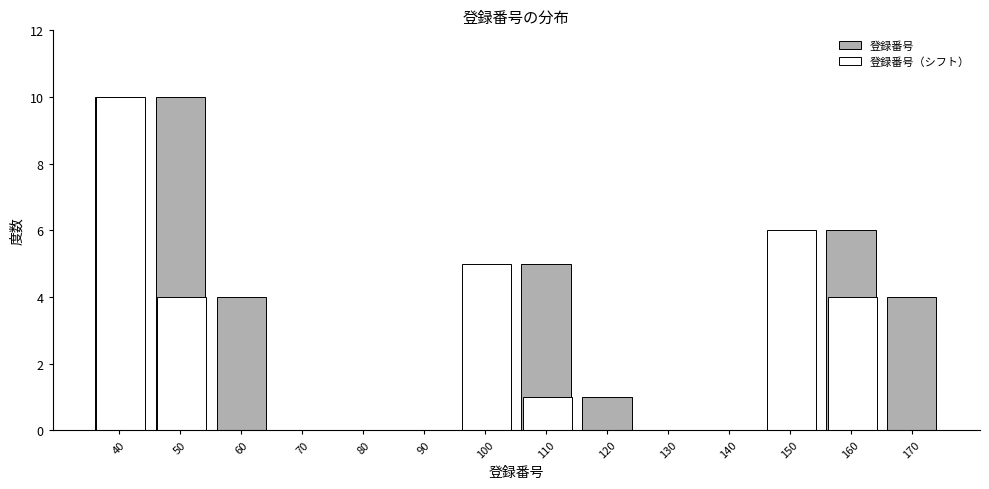

Which series has the largest total across all categories?

登録番号